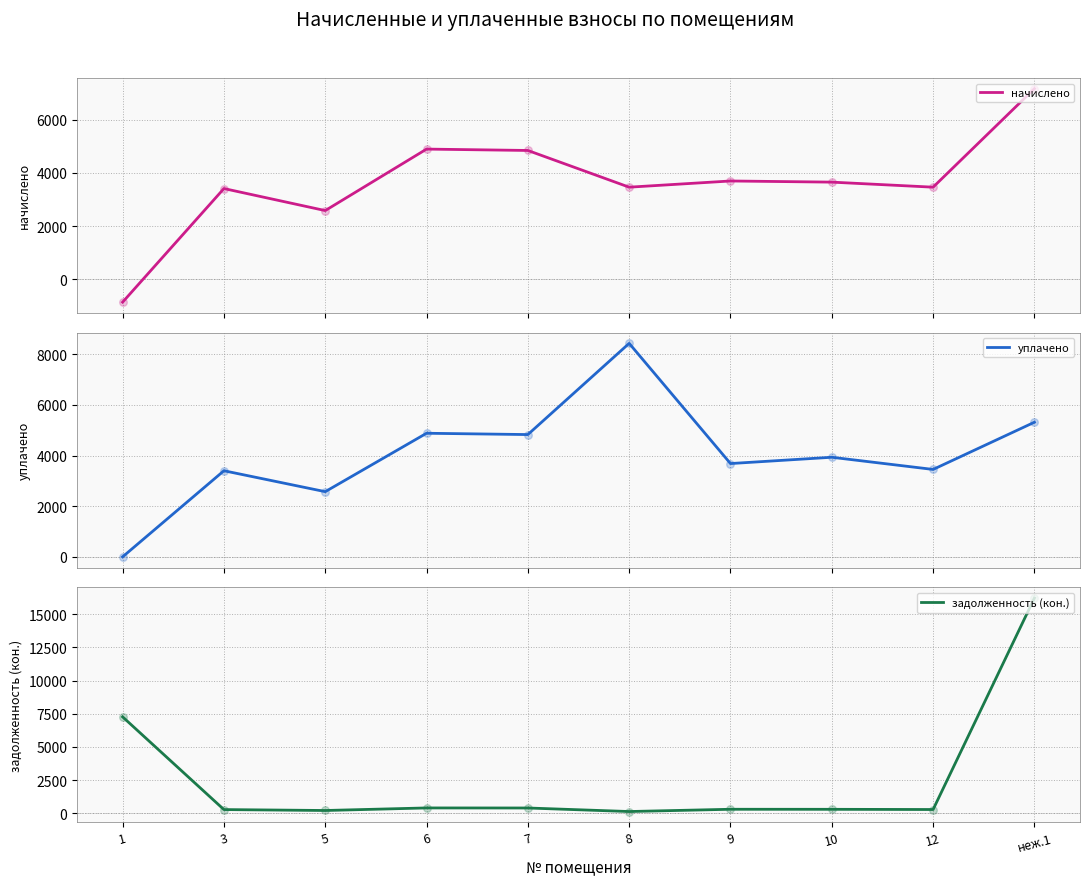

Is the value of уплачено at неж.1 greater than the value of начислено at 9?

Yes